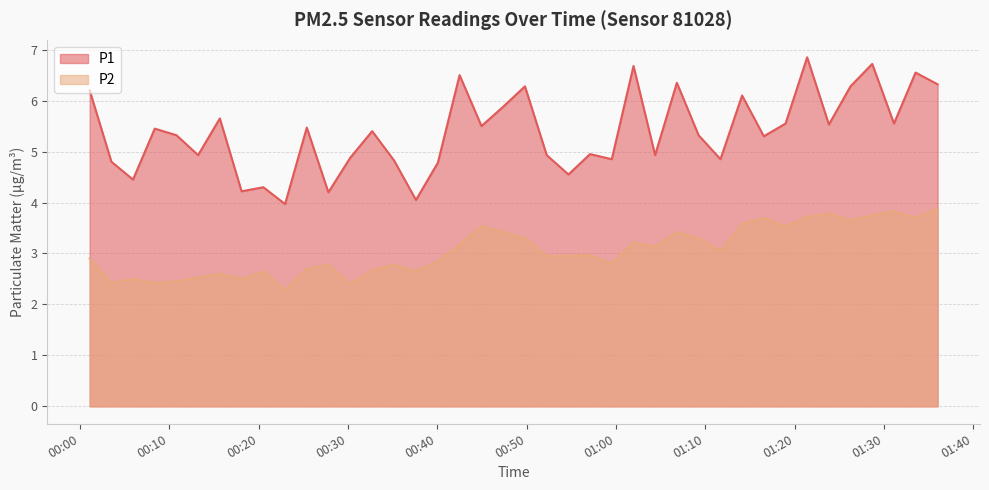

Between 2024-02-16T00:18:05 and 2024-02-16T00:27:48, which series saw the biggest shift?

P2